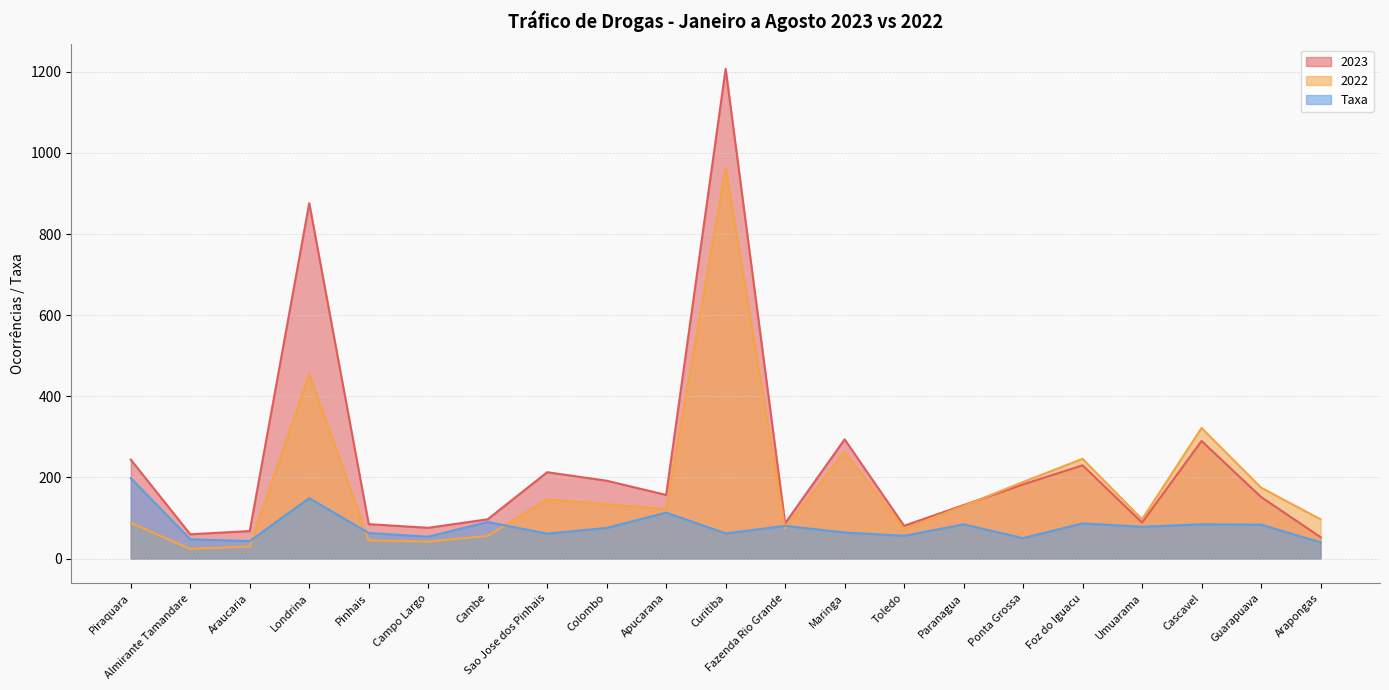

What is the difference between the maximum and second lowest values in the Taxa series?

155.2